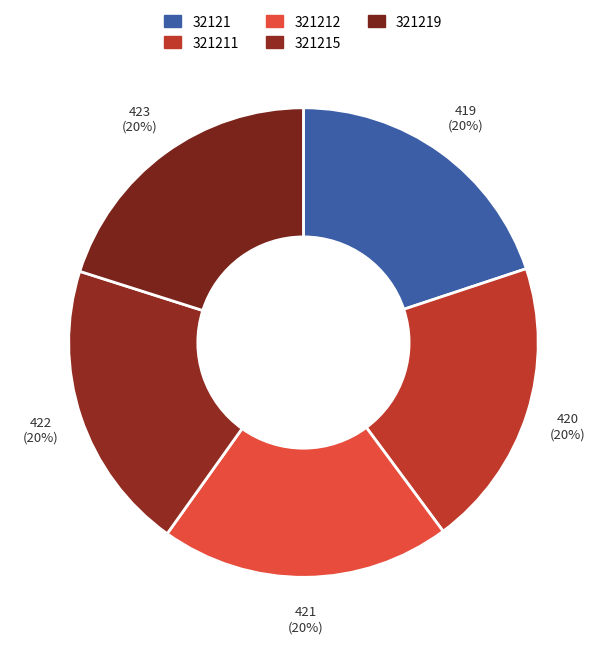

Which slice is the largest?

321219